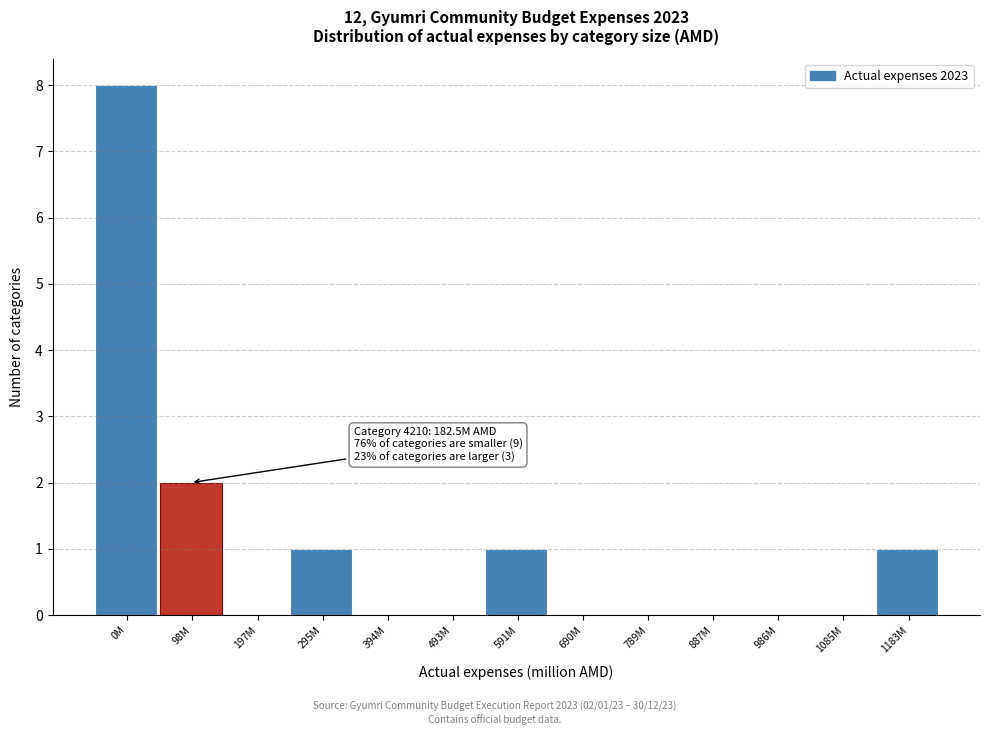

Reading left to right, transcribe all the data shown in this chart.

0M=8	98M=2	197M=0	295M=1	394M=0	493M=0	591M=1	690M=0	789M=0	887M=0	986M=0	1085M=0	1183M=1